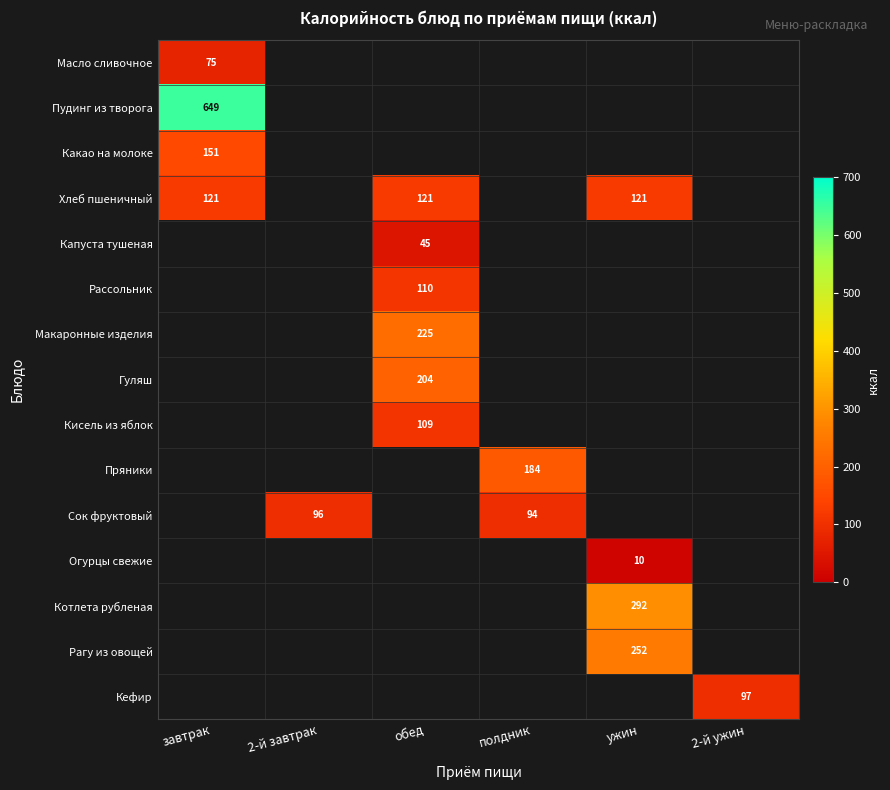

The Пряники series shows 184 at полдник. True or false?

True